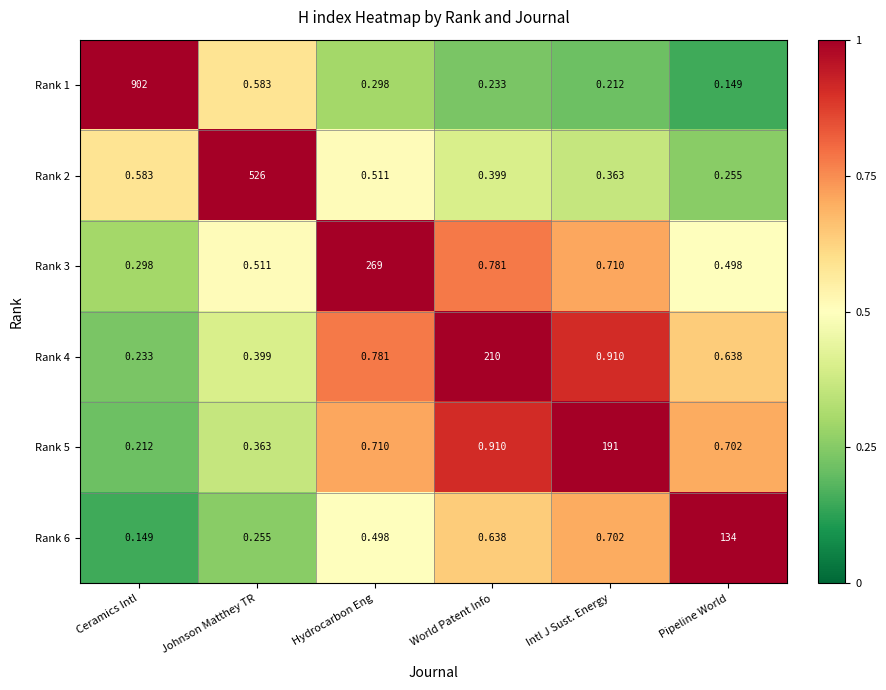

Which label corresponds to the largest value in the chart?

Ceramics Intl